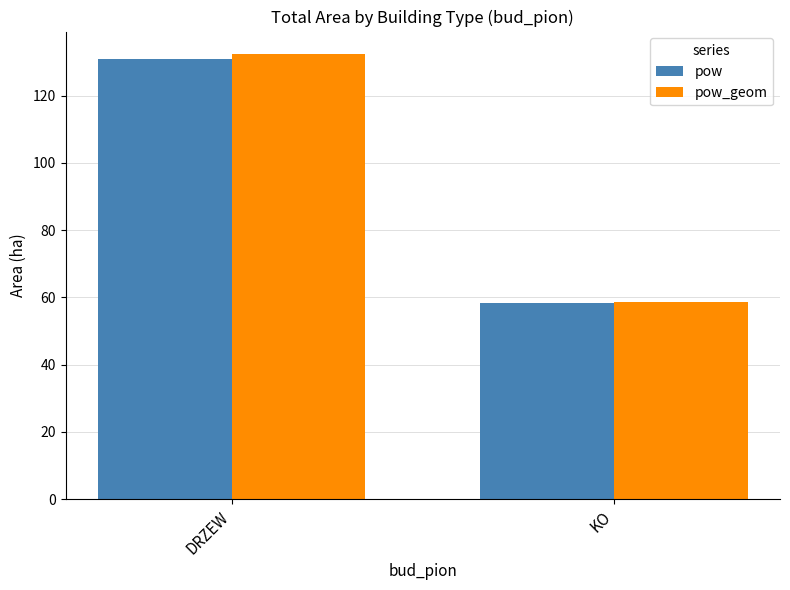

What value does the pow series have at DRZEW?

131.0